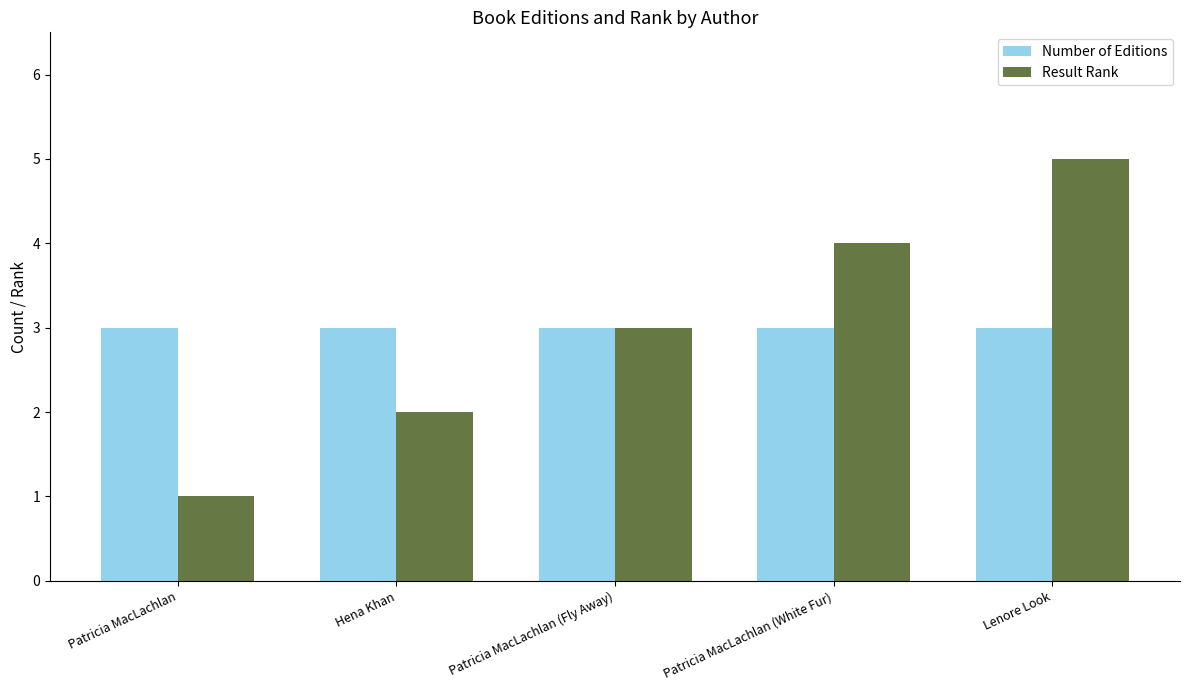

The Result Rank series shows 3 at Hena Khan. True or false?

False